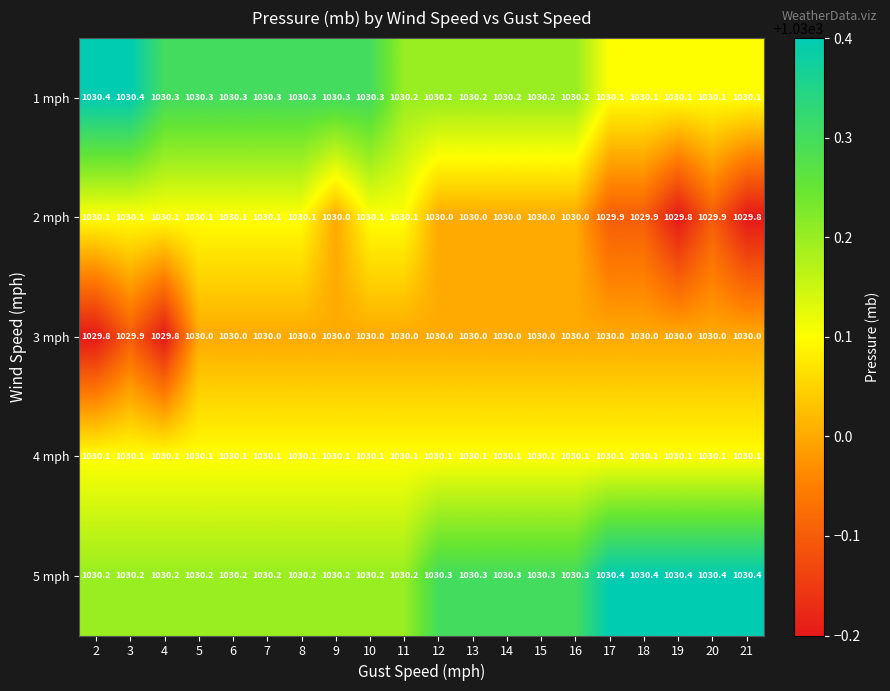

Is the value of 2 mph at 15 greater than the value of 1 mph at 14?

No